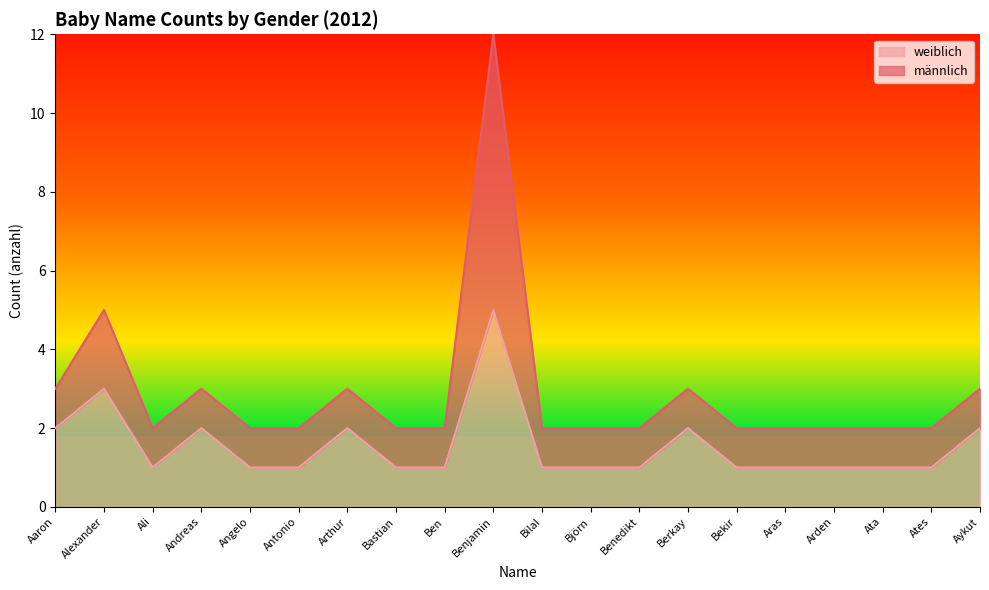

True or false: the data has more than 1 interior local peaks.

True